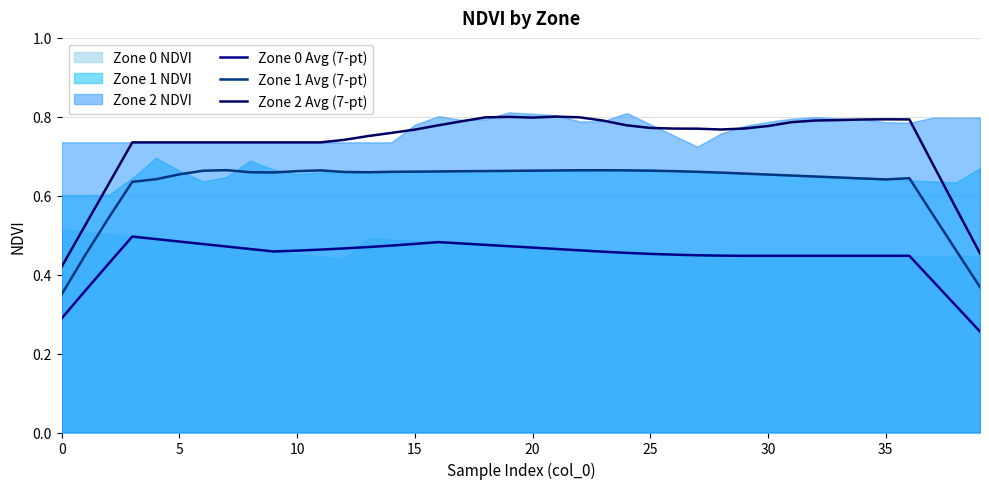

True or false: Zone 2 Avg (7-pt) and Zone 1 Avg (7-pt) intersect in this chart.

False